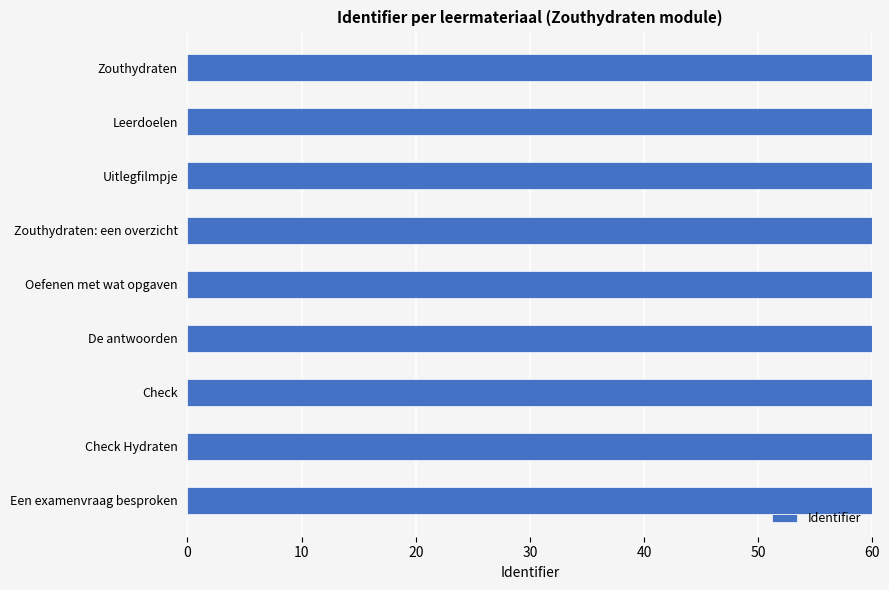

What is the ratio of the value at Een examenvraag besproken to the value at Check?

1.0